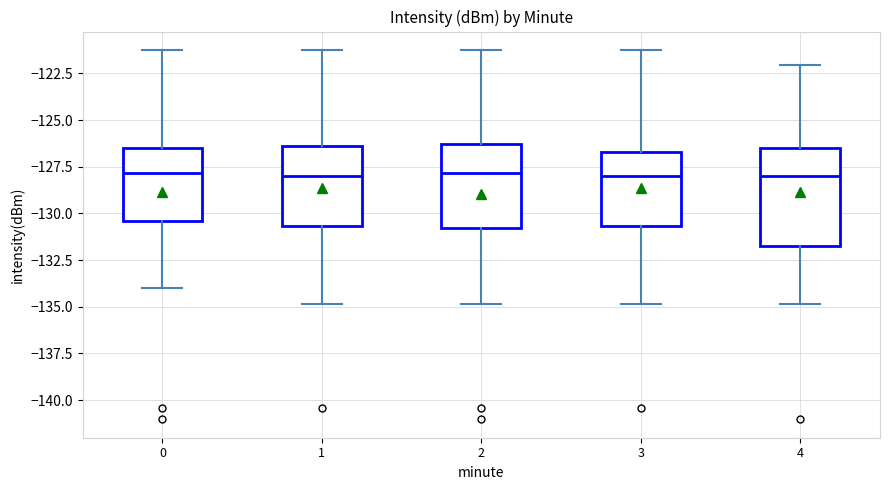

Reading left to right, read every box against the y-axis: the position of its median line, the range the box covers, and the ends of its whiskers. The values are not printed on the chart, so give them approximately, as read against the axis.

0: median -128.0, box -130.5 to -126.5, whiskers -134.0 to -121.0
1: median -128.0, box -130.5 to -126.5, whiskers -135.0 to -121.0
2: median -128.0, box -131.0 to -126.5, whiskers -135.0 to -121.0
3: median -128.0, box -130.5 to -126.5, whiskers -135.0 to -121.0
4: median -128.0, box -131.5 to -126.5, whiskers -135.0 to -122.0